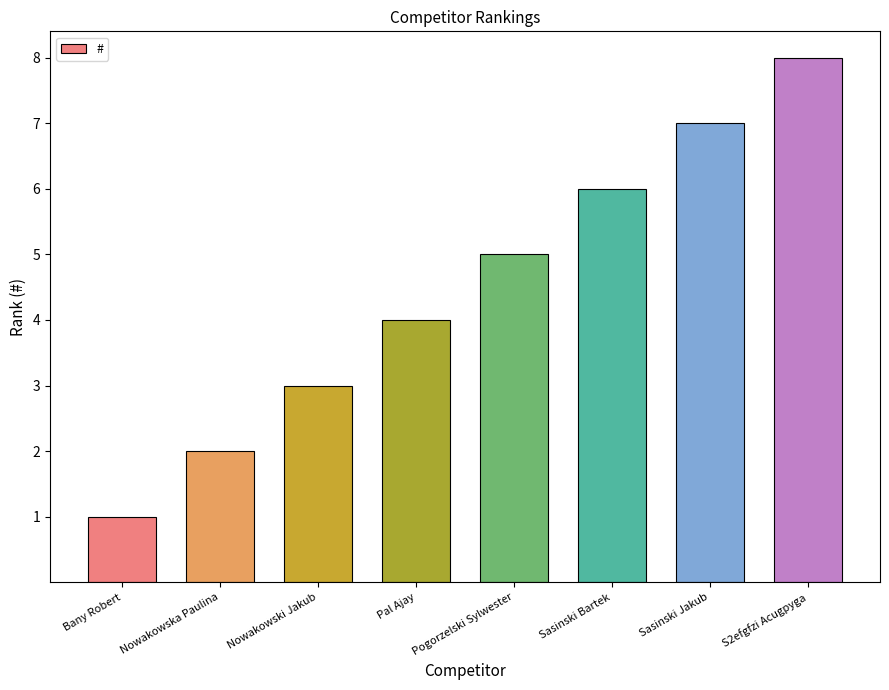

Rank the categories by value from lowest to highest.

Bany Robert, Nowakowska Paulina, Nowakowski Jakub, Pal Ajay, Pogorzelski Sylwester, Sasinski Bartek, Sasinski Jakub, S2efgfzi Acugpyga